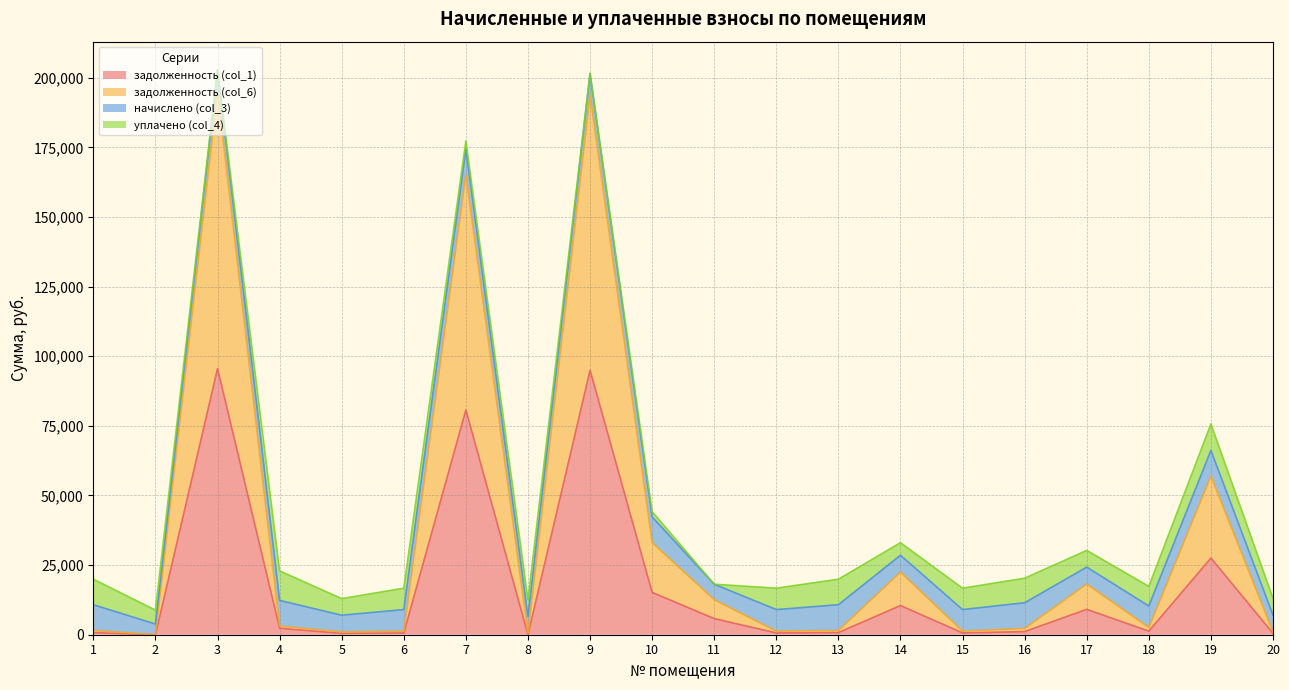

Which series has the widest spread of values?

задолженность (col_6)